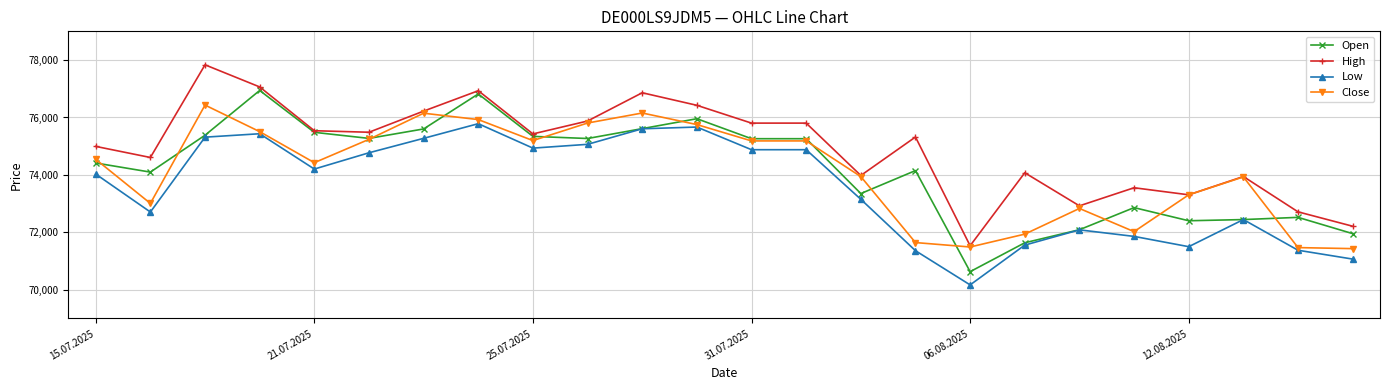

Rank the series by their maximum value, from highest to lowest.

High, Open, Close, Low